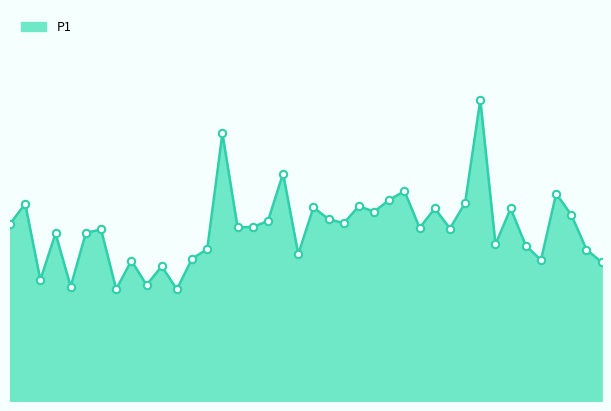

Does the chart have visible grid lines?

No